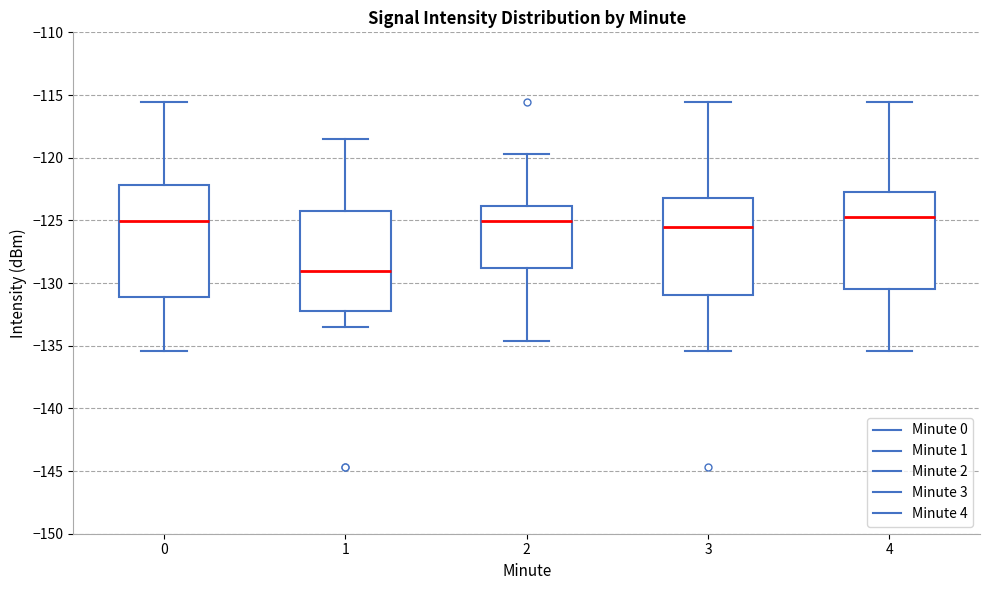

Where does the median line of the box at x = 4 sit on the y-axis? The values are not printed on the chart, so give them approximately, as read against the axis.

-125.0